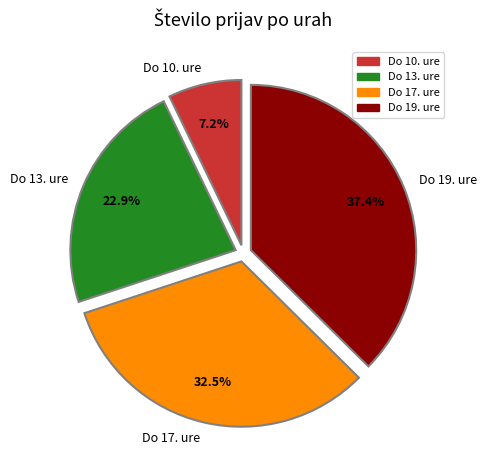

Is it true that Do 13. ure is 33% of the pie?

False